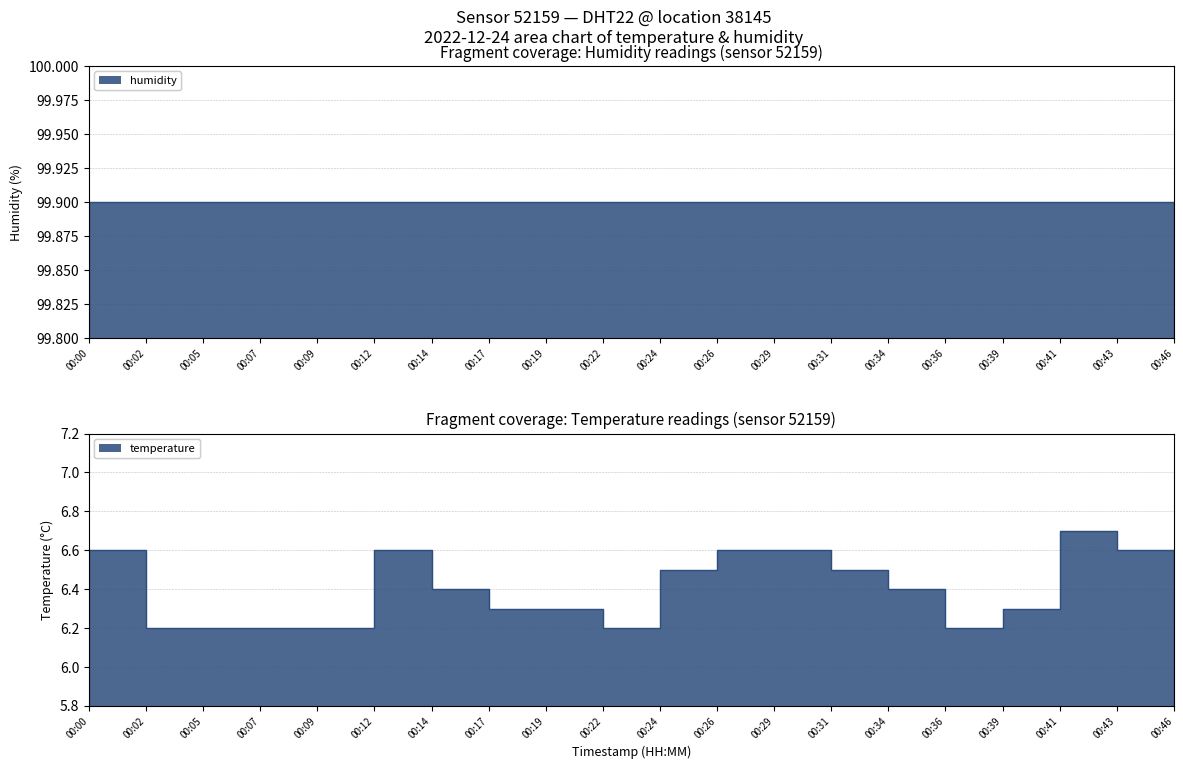

What is the ratio of the value at 00:07 to the value at 00:12?

0.9